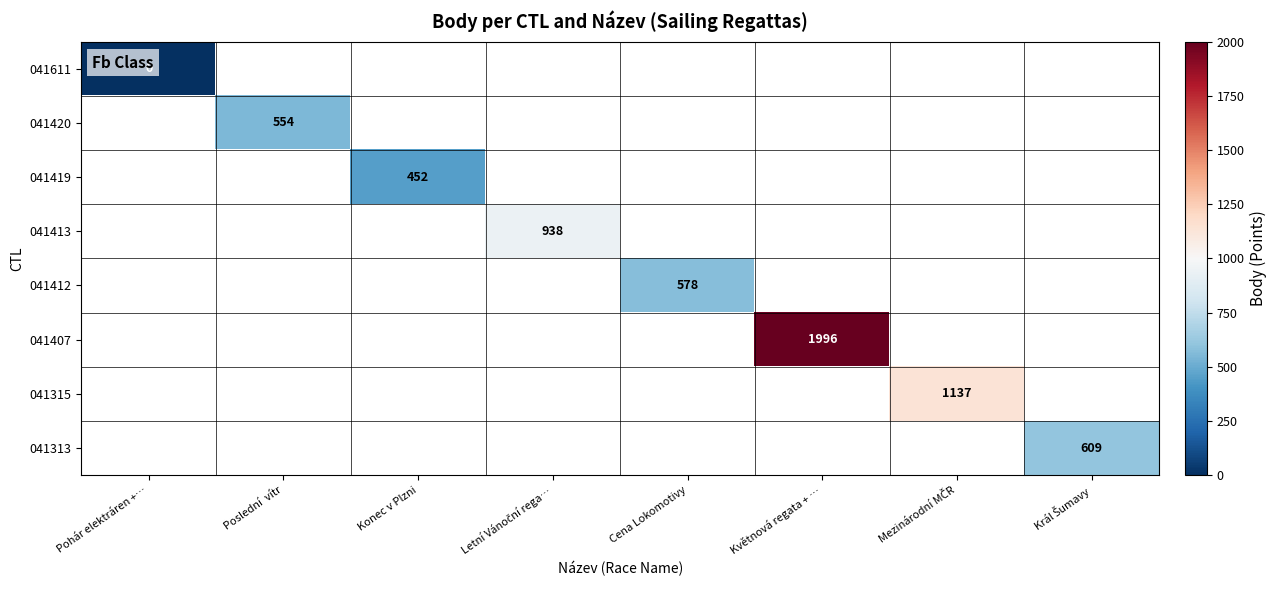

The 041407 series shows 1228 at Květnová regata + …. True or false?

False